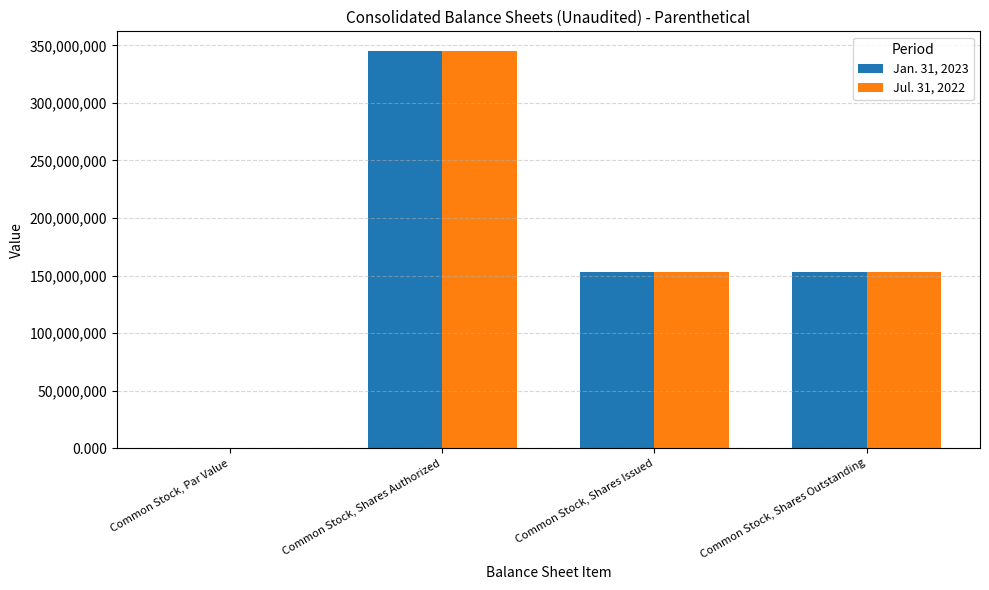

The value of Jan. 31, 2023 at Common Stock, Shares Outstanding is 90499388.3. True or false?

False